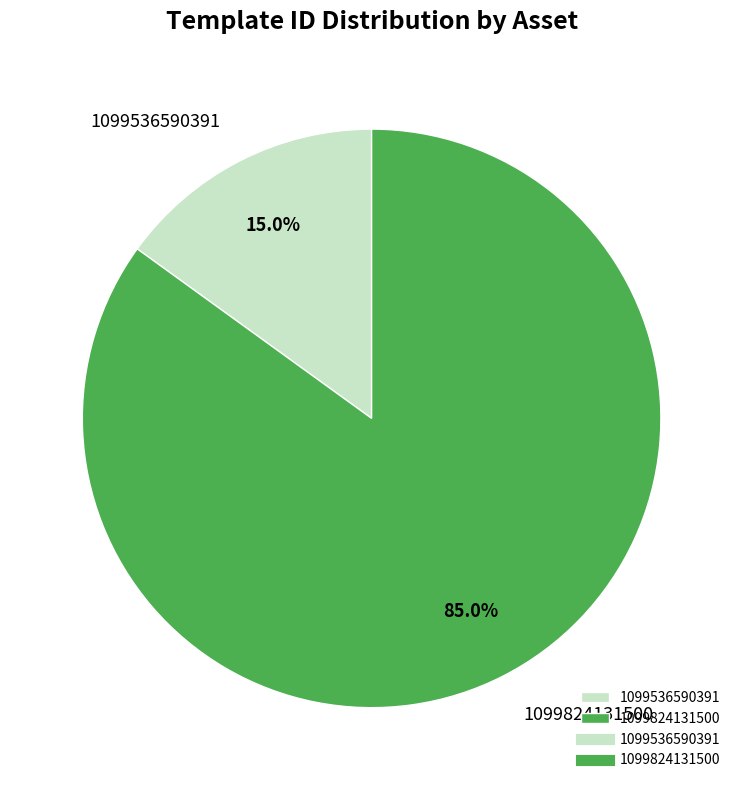

The 1099824131500 slice represents 85% of the pie. True or false?

True